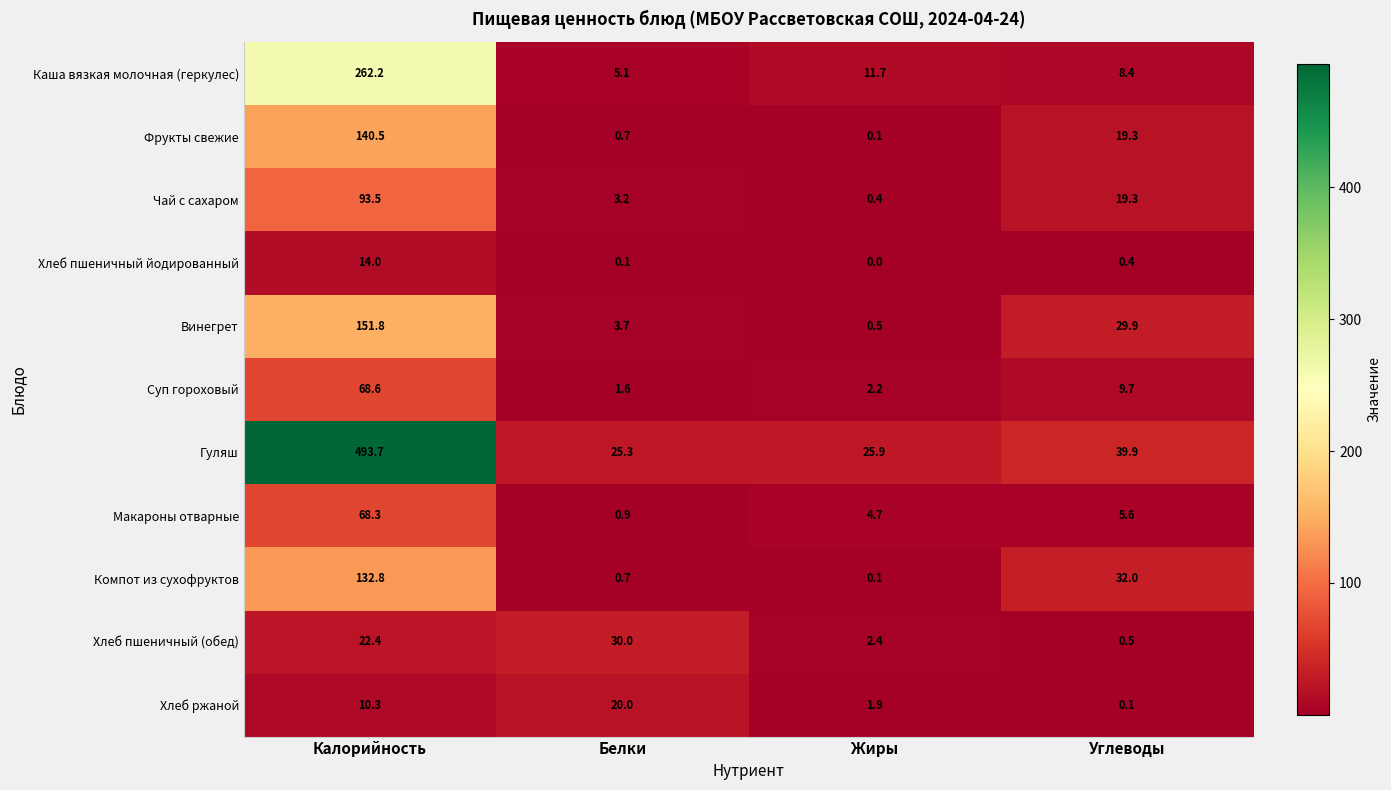

What is the sum of all Хлеб пшеничный йодированный values?

14.5